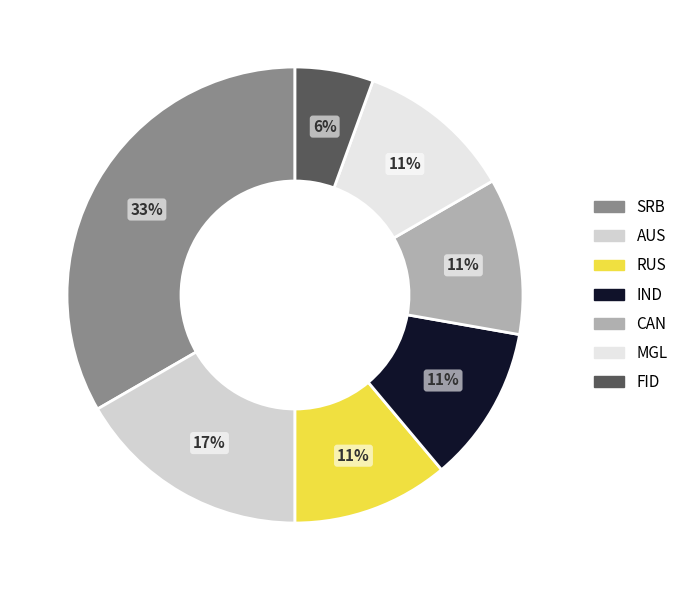

To the nearest percent, what is the average slice percentage?

14%